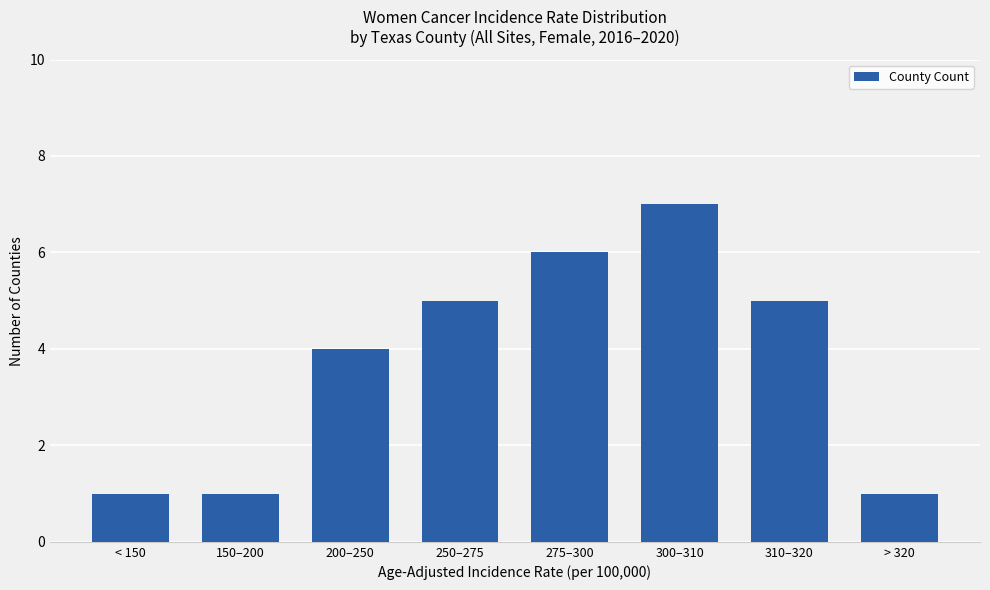

Read the value at 250–275.

5